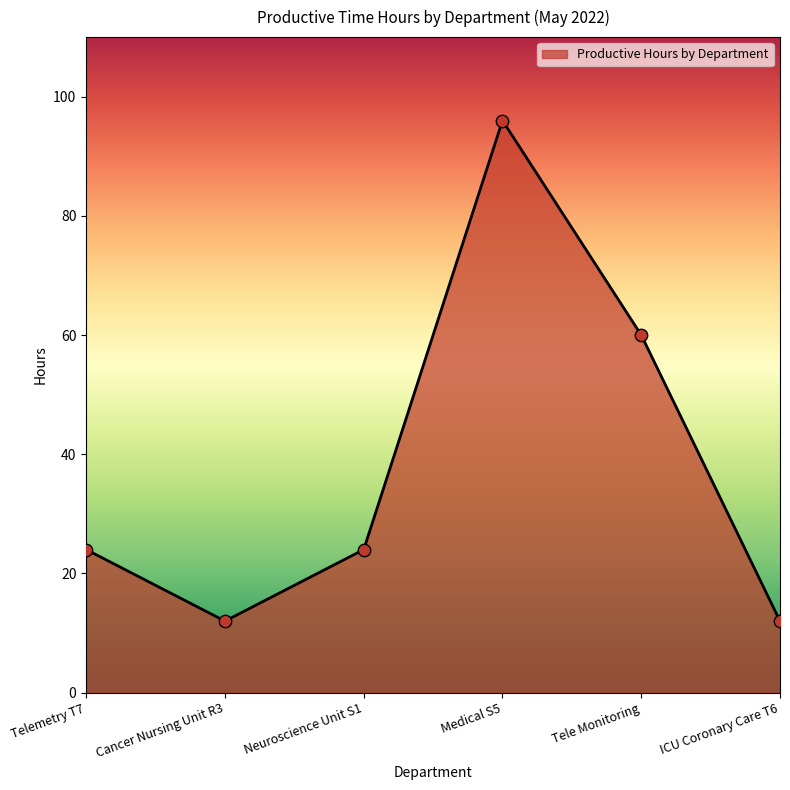

What is the change in value from Cancer Nursing Unit R3 to Neuroscience Unit S1?

+12